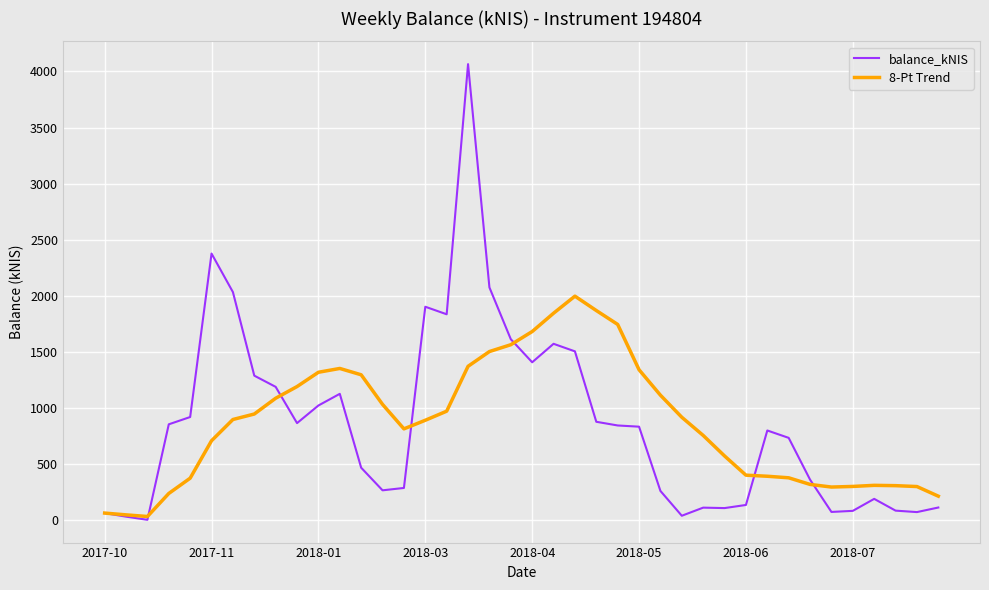

Which series ends up on top after the final intersection of balance_kNIS and 8-Pt Trend?

8-Pt Trend